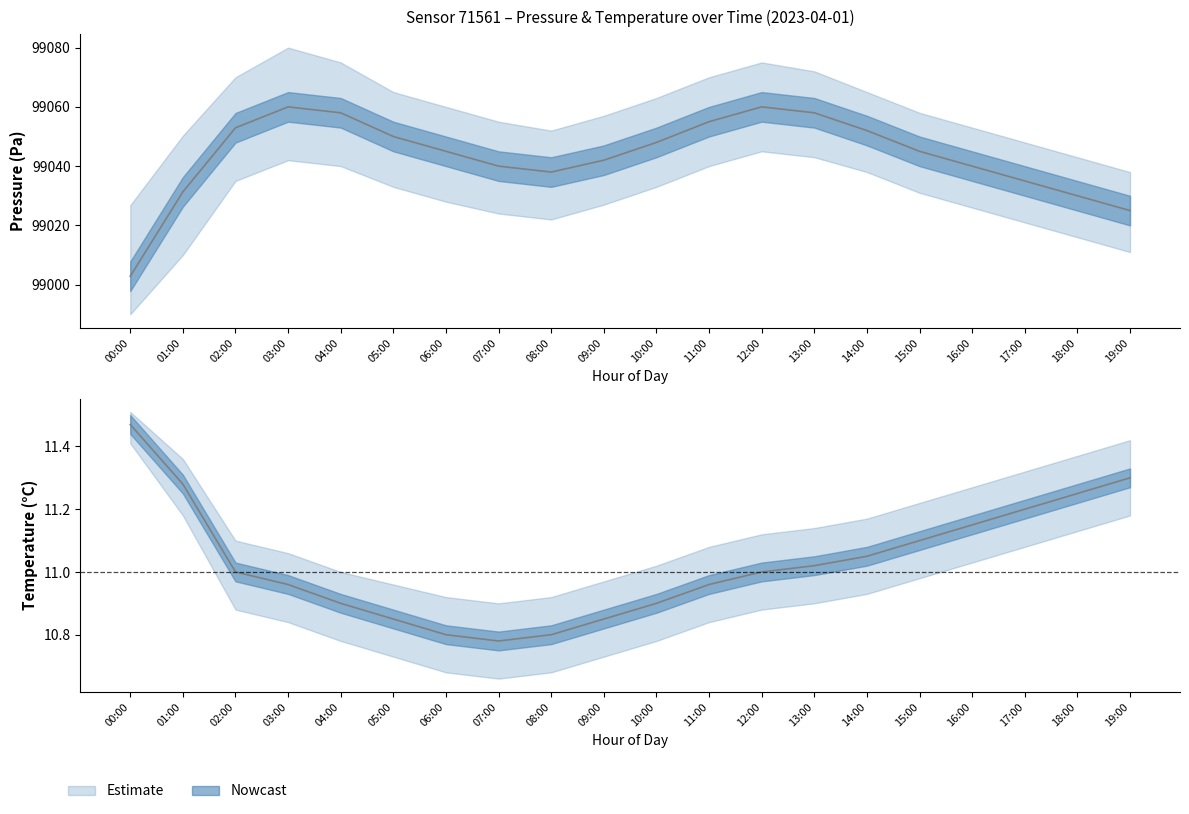

True or false: pressure has a value of 99002.8 at 00:00.

True